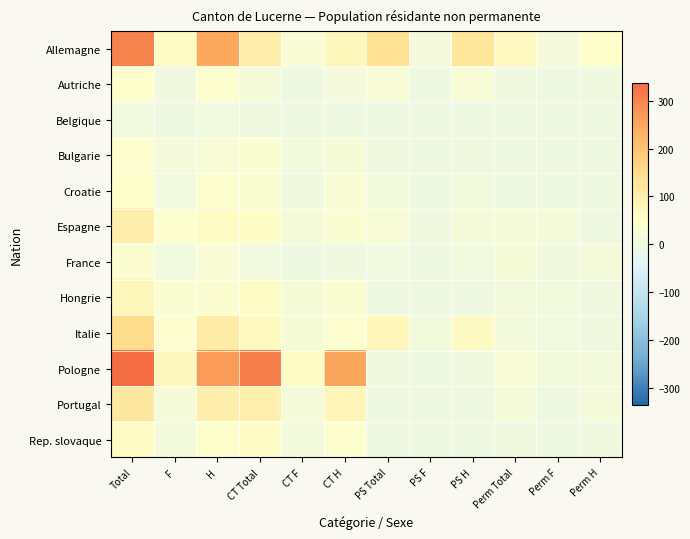

List the series in order of their peak value, lowest first.

Belgique, France, Bulgarie, Autriche, Croatie, Rep. slovaque, Hongrie, Espagne, Portugal, Italie, Allemagne, Pologne